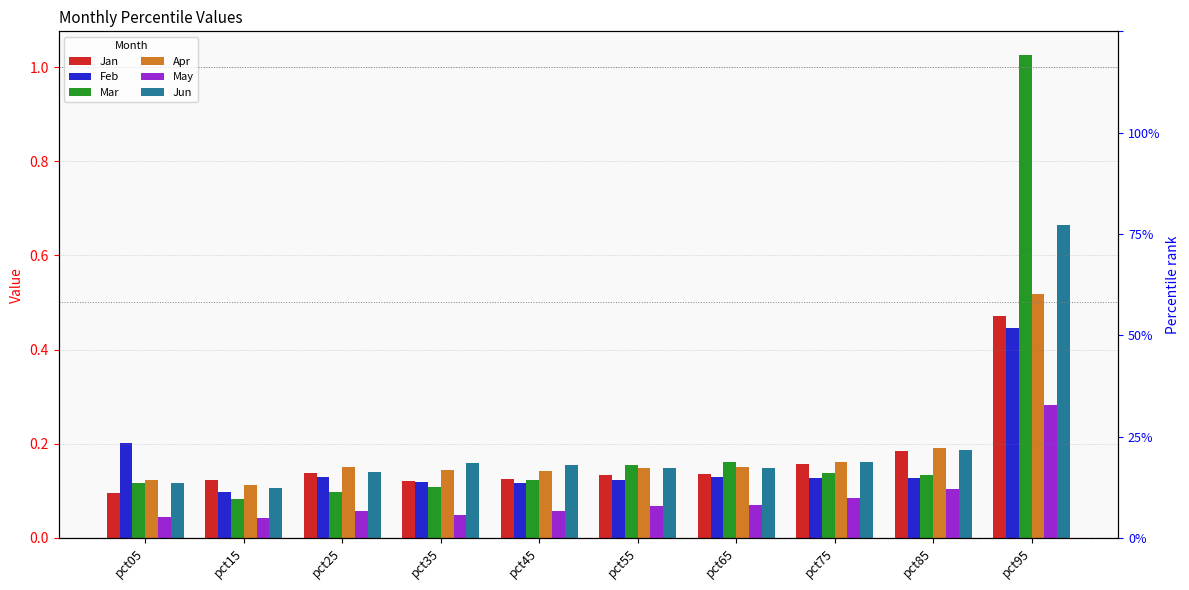

Rank the categories by Jun value from lowest to highest.

pct15, pct05, pct25, pct55, pct65, pct45, pct35, pct75, pct85, pct95